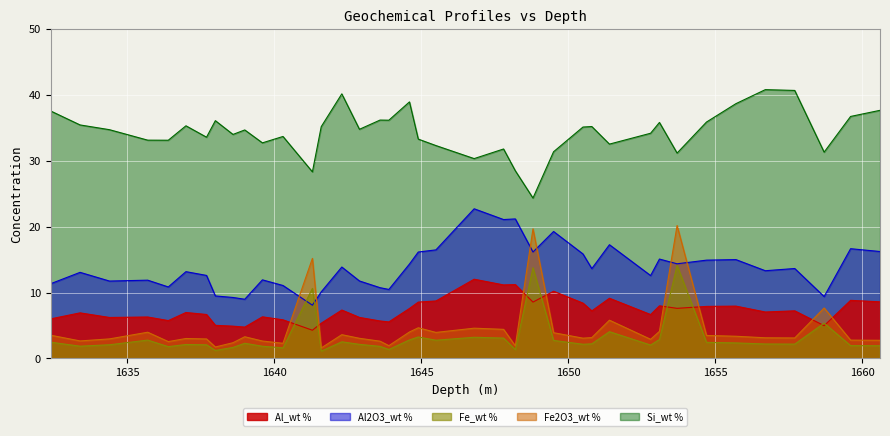

How many interior local peaks does the Fe2O3_wt % series have?

11